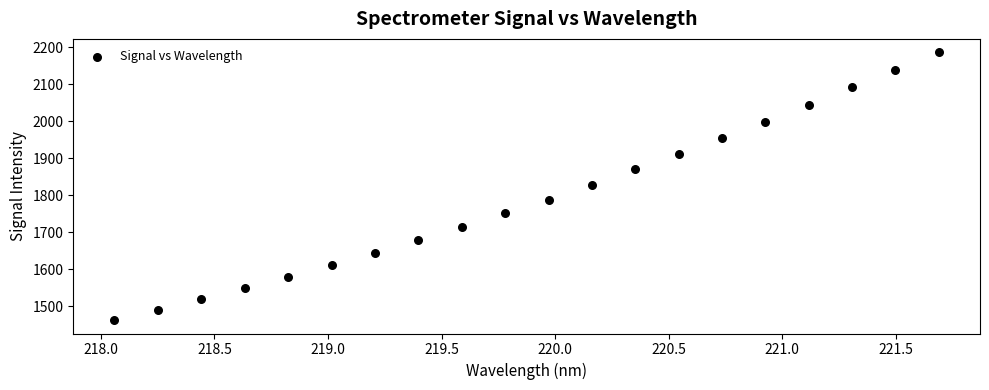

What is the range of Y values (max minus min)?

723.6